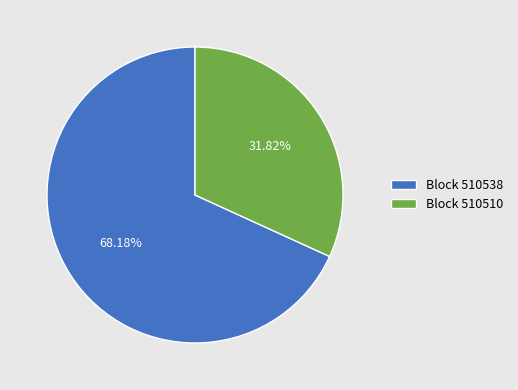

Is there any slice that represents more than half of the pie?

Yes